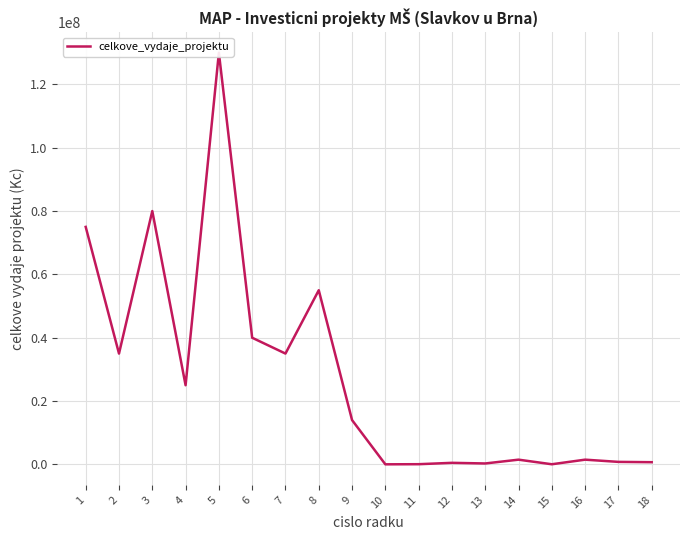

At which label is the value closest to 65015000?

1